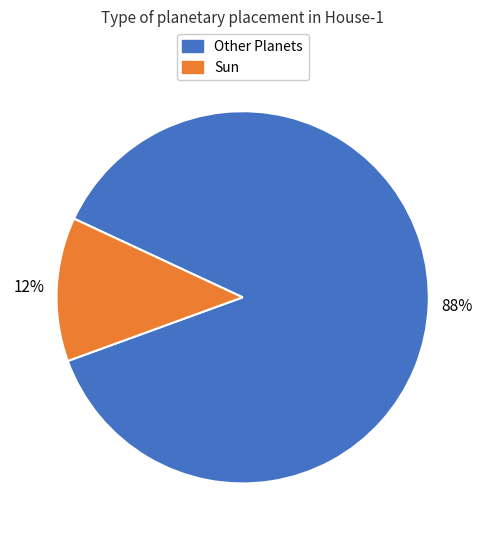

Does Sun account for over 50% of the chart?

No